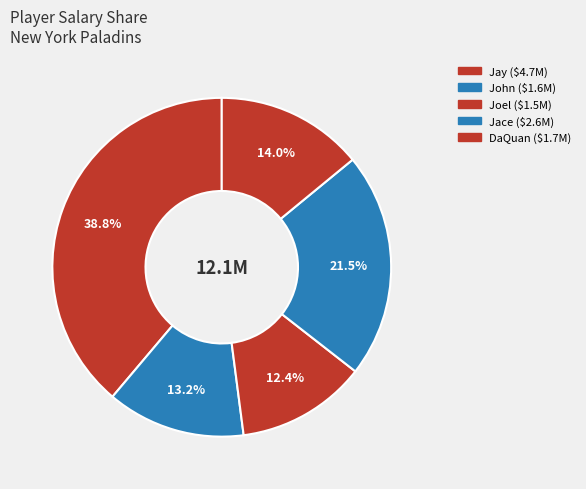

Which has a higher value, John or Joel?

John